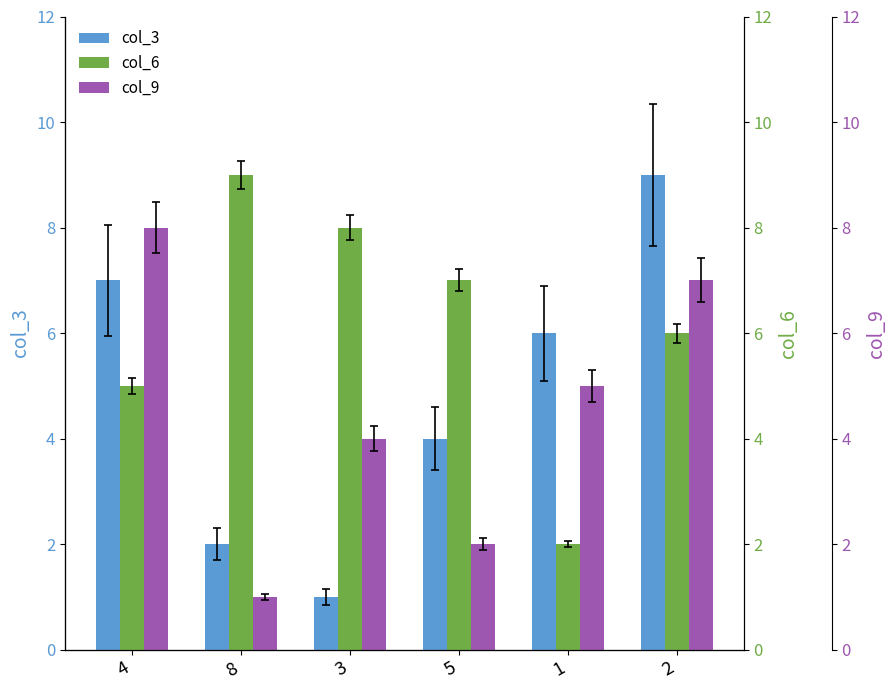

What is the spread (max minus min) of values at 8?

8